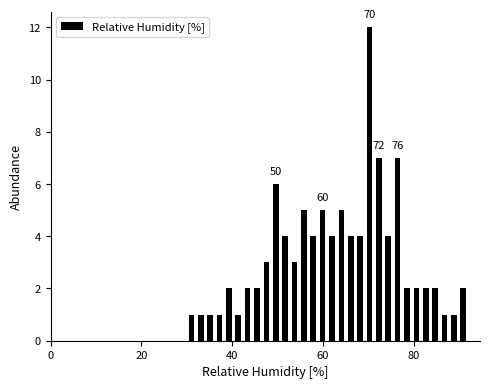

Read against the x-axis, roughly where is the centre of the tallest bar?

70